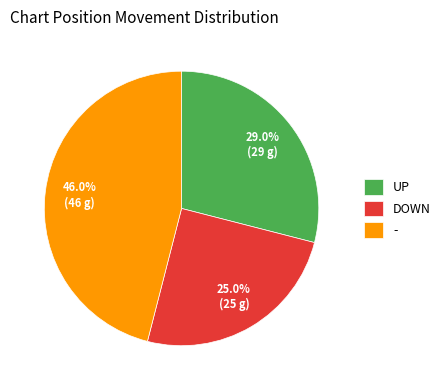

How many segments does this pie chart have?

3